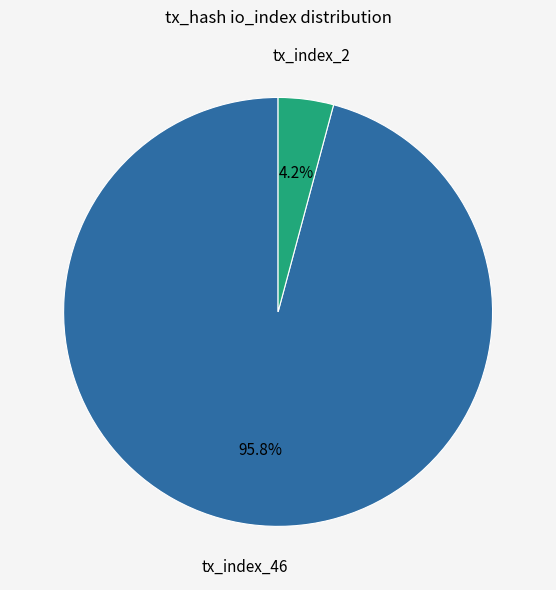

What is the largest slice in the pie chart?

tx_index_46